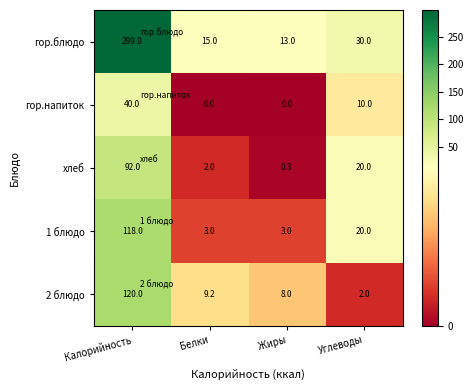

How many distinct data groups are displayed?

5